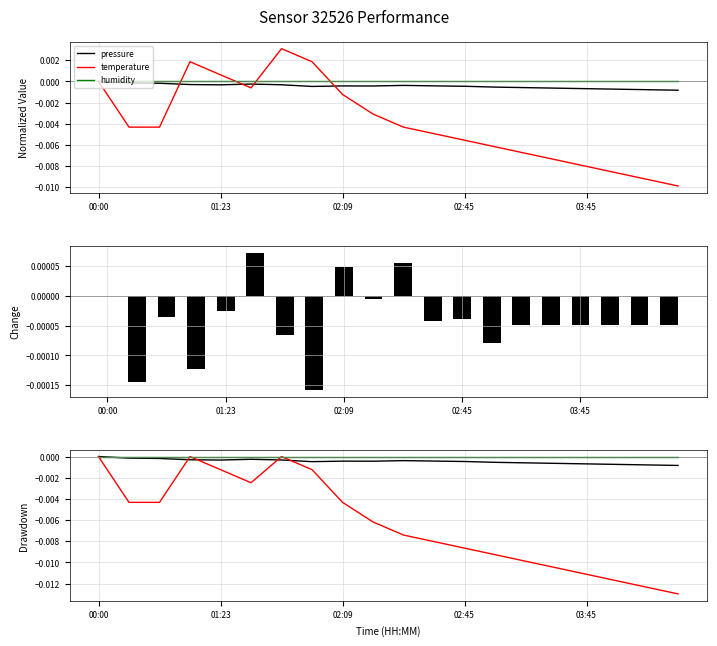

The value of pressure at 02:16 is -0.0. True or false?

False